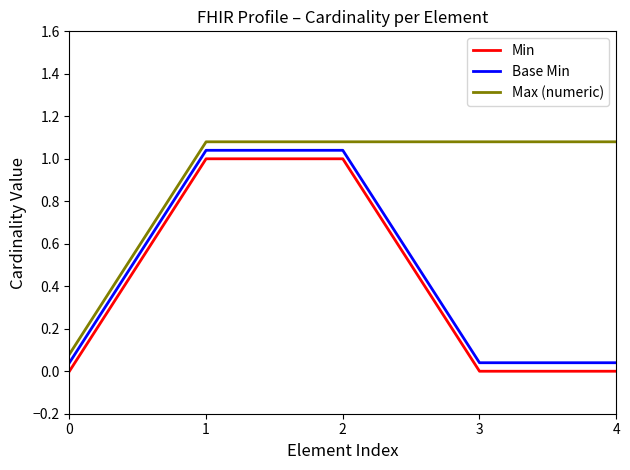

What is the average value of the Min series?

0.4